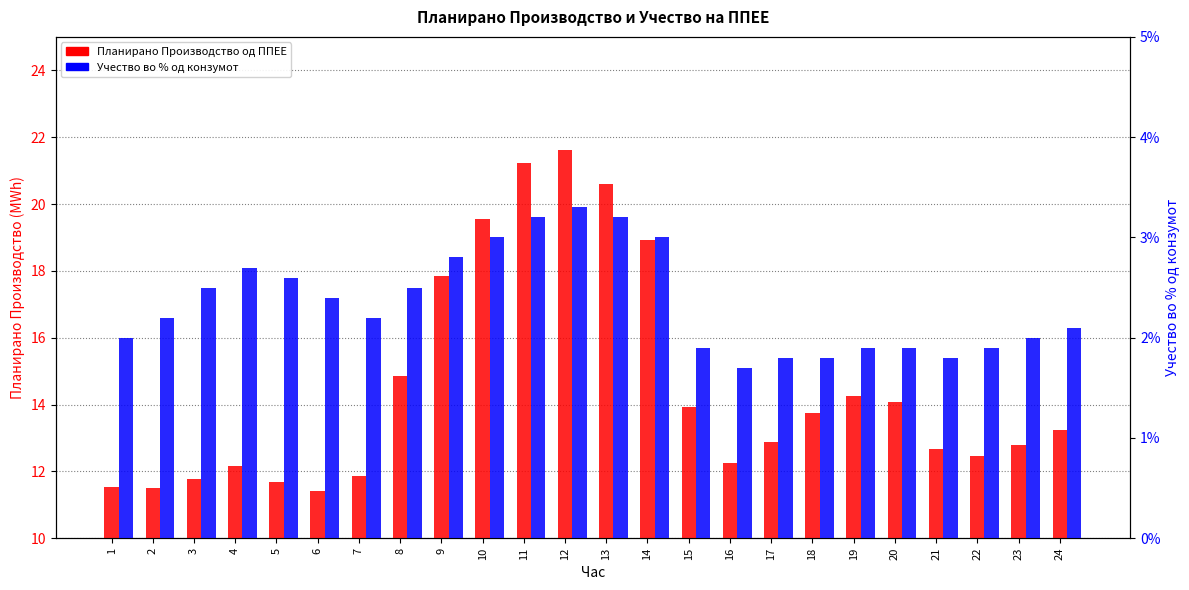

What is the total value across all series at 8?

14.9